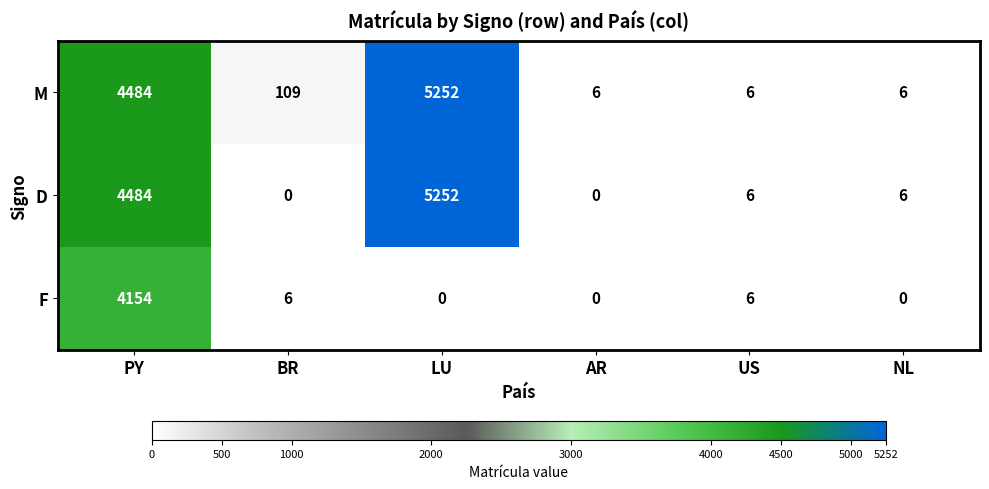

Which series changed the most between AR and NL?

D